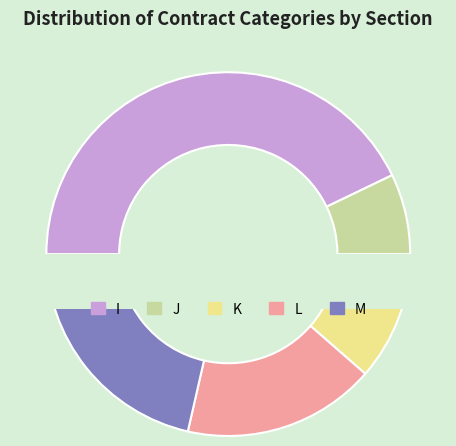

What percentage is the I slice, to the nearest percent?

43%